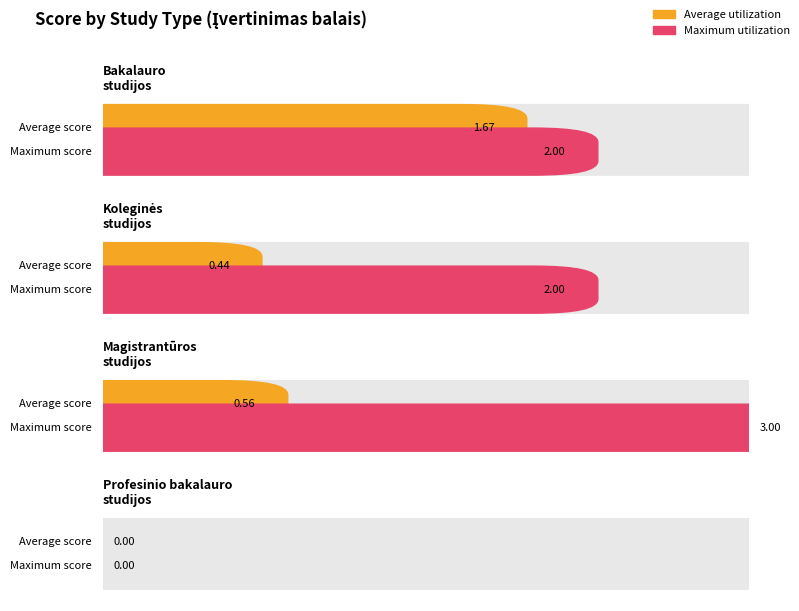

Which series changed the most between Magistrantūros studijos and Profesinio bakalauro studijos?

Maximum utilization